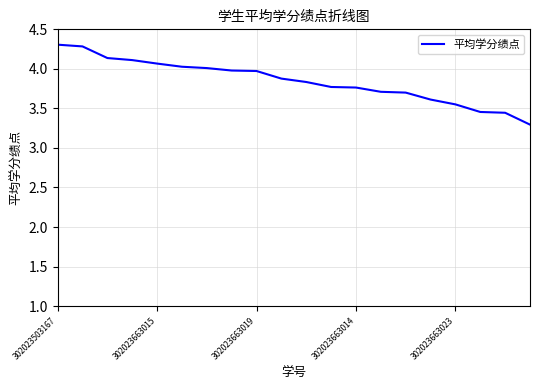

What is the minimum value shown in the chart?

3.3